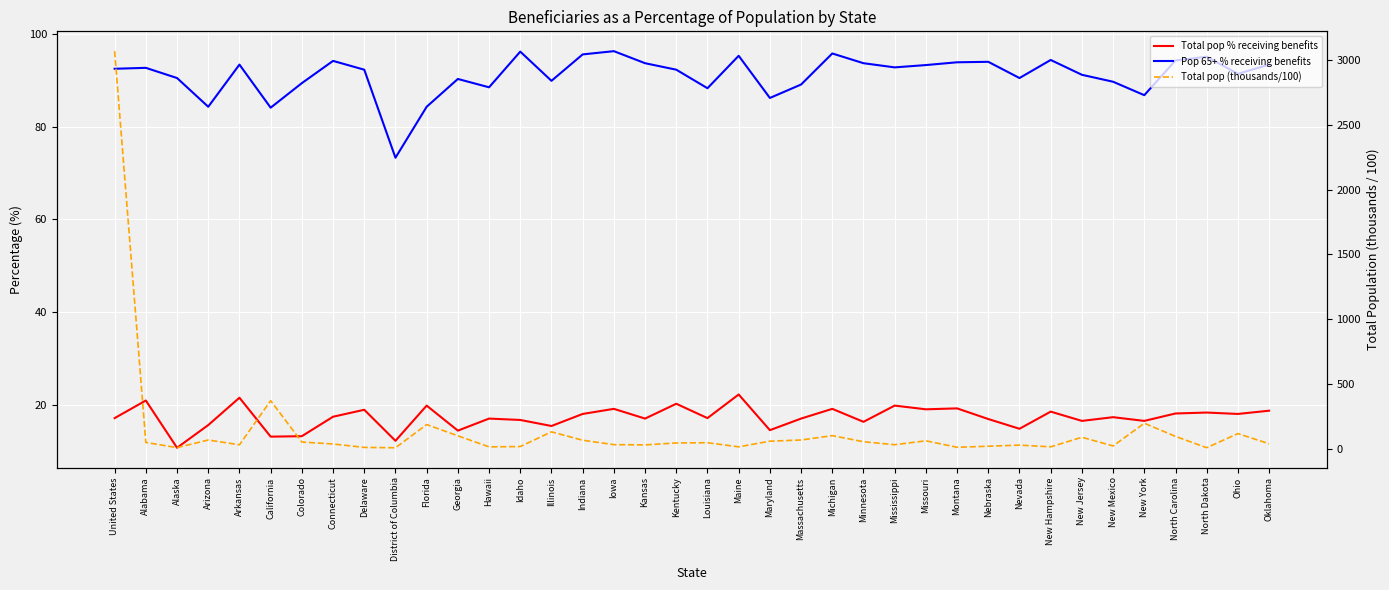

What is the label of the 2nd point from the left?

Alabama